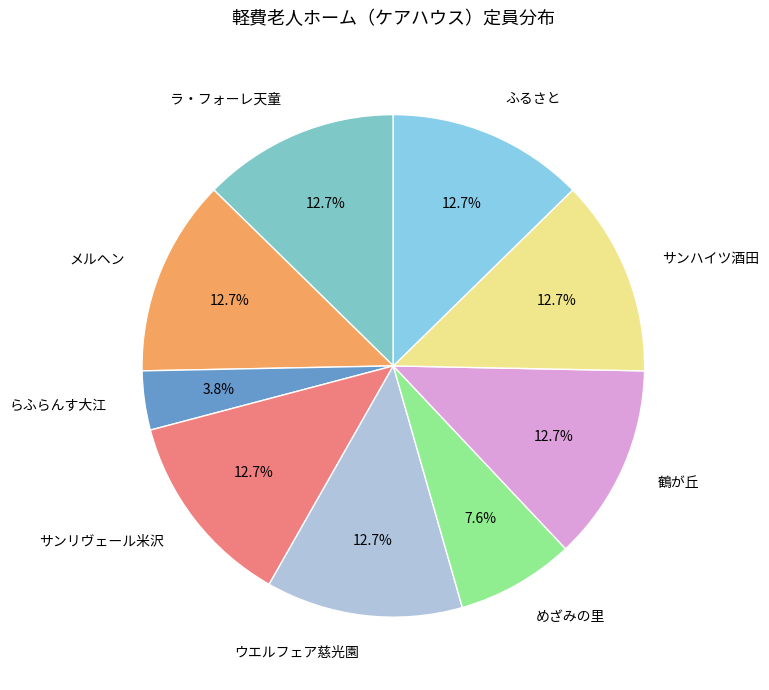

Combined, what portion of the pie is サンハイツ酒田 and ラ・フォーレ天童?

25.3%